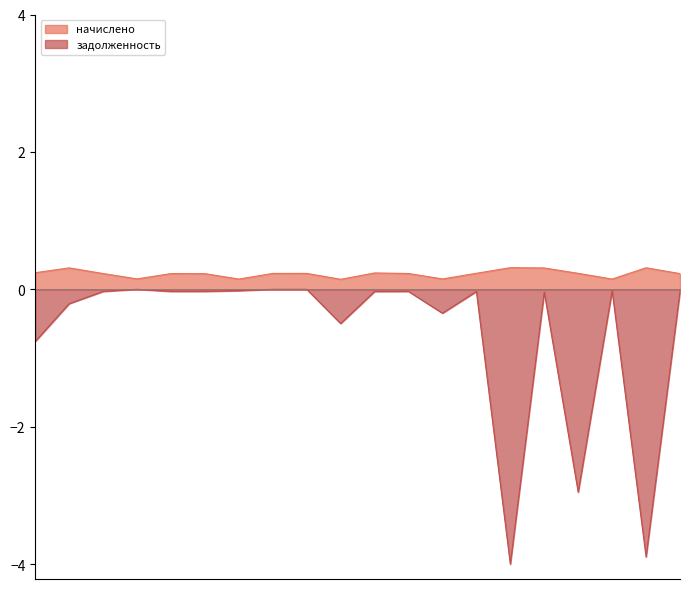

What is the lowest value of the начислено series?

0.1